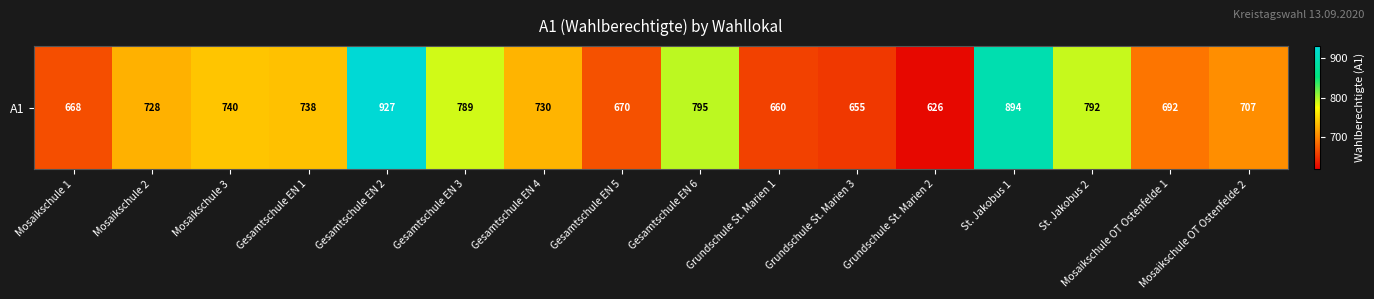

The value at Grundschule St. Marien 2 is 182. True or false?

False